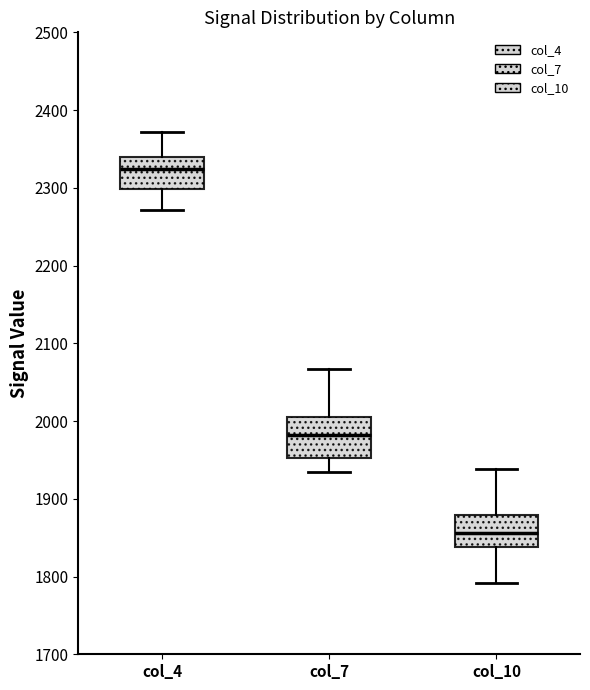

Where is the lower edge of the box for col_4 on the y-axis? The values are not printed on the chart, so give them approximately, as read against the axis.

2300